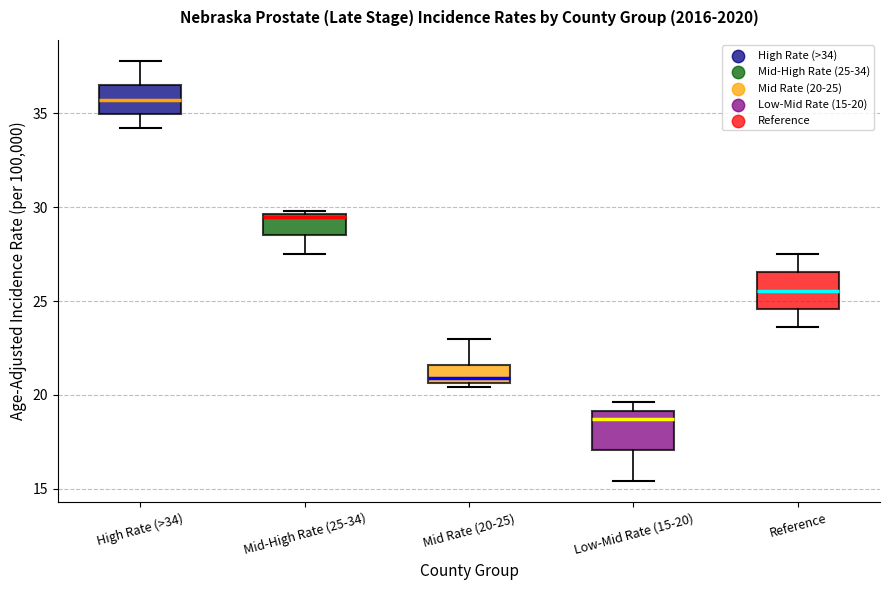

Which box has the highest median line?

High Rate (>34)